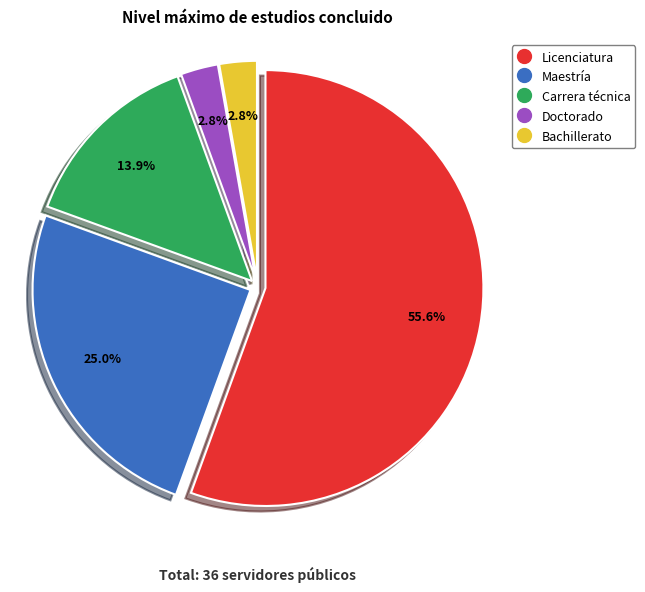

The Doctorado slice represents 3% of the pie. True or false?

True